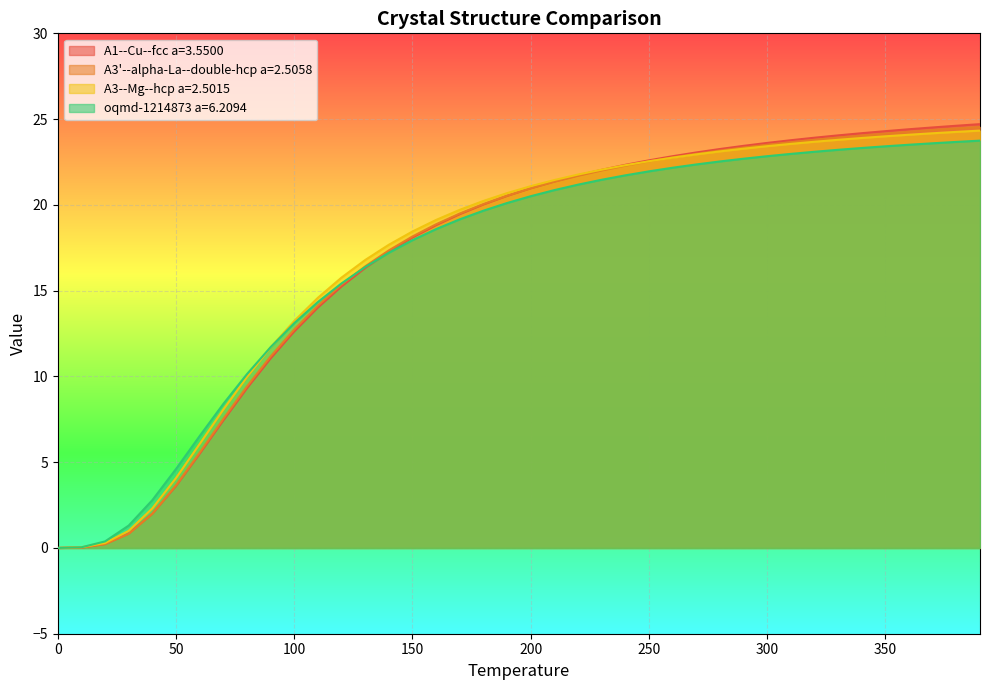

What is the total value across all series at 120.0?

61.8